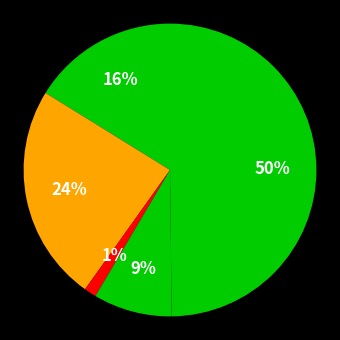

Count the number of slices in the pie.

5